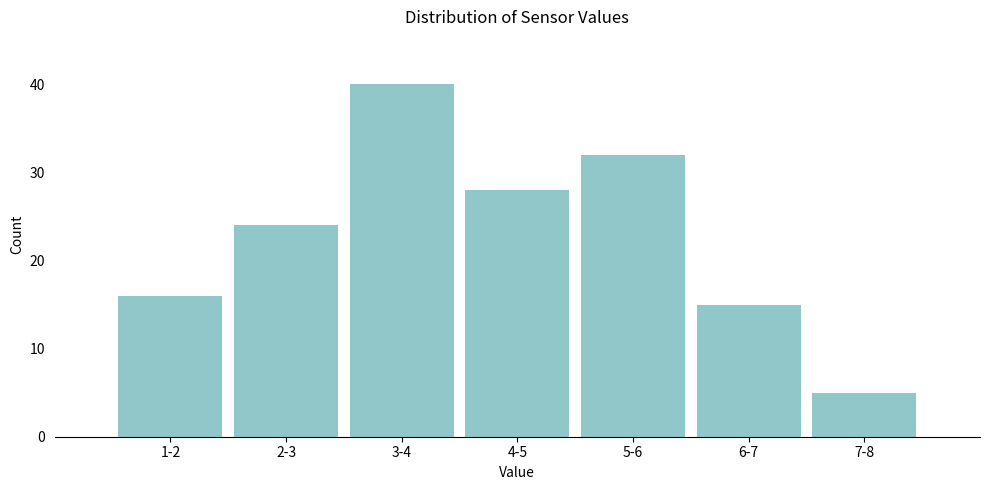

Reading left to right, extract all data points from this chart.

1-2=16	2-3=24	3-4=40	4-5=28	5-6=32	6-7=15	7-8=5